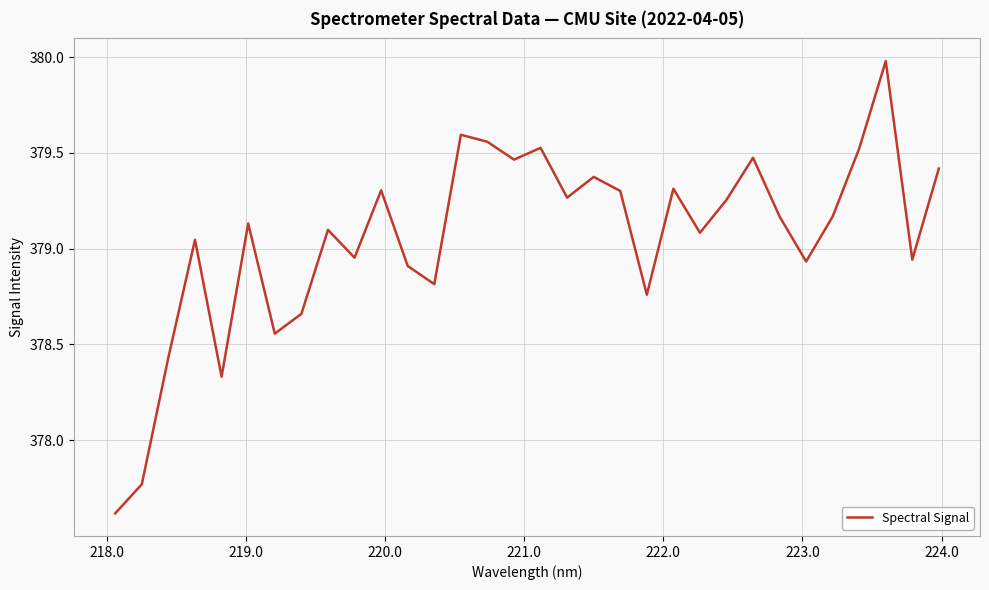

What is the greatest value displayed?

380.0